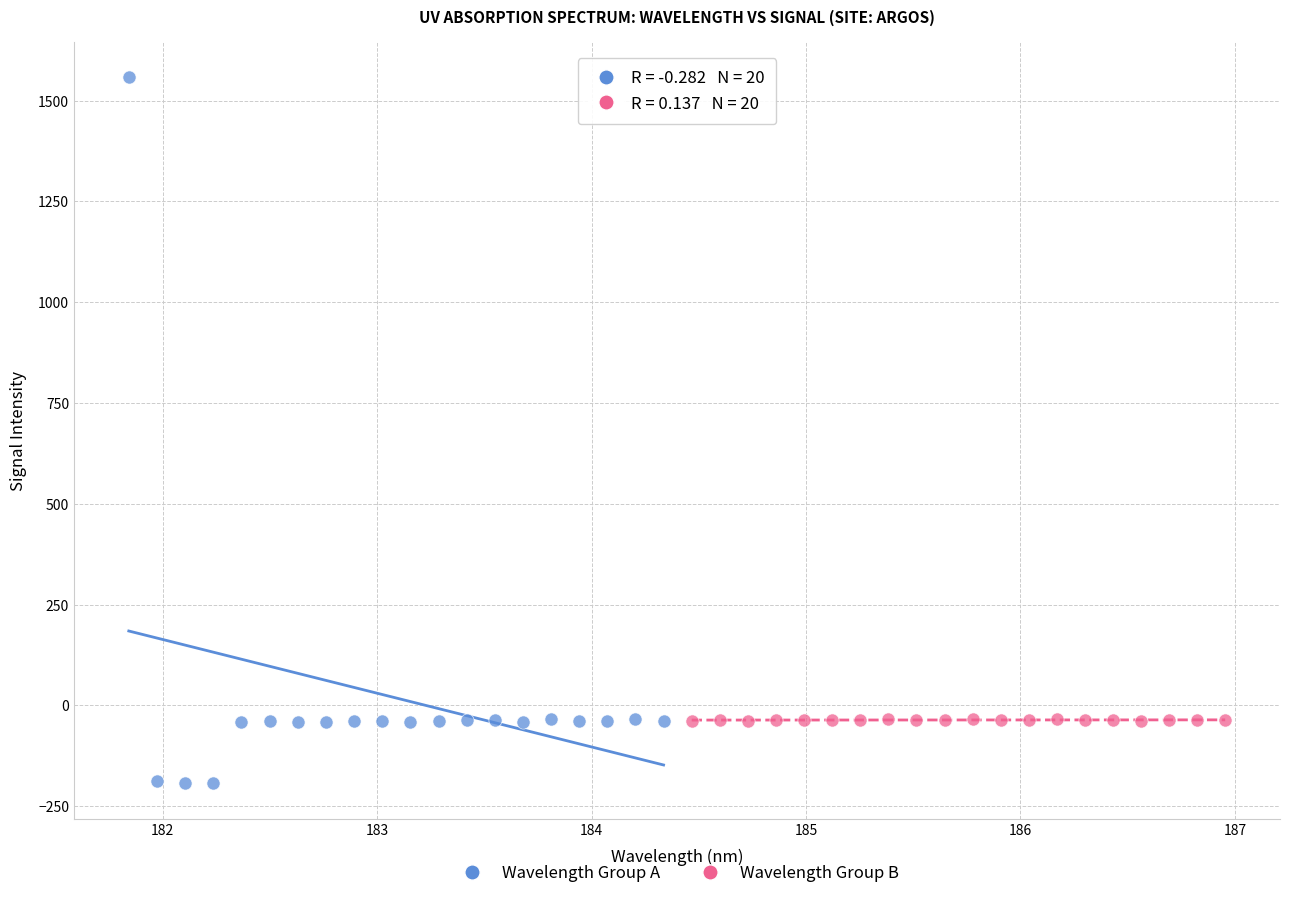

What are all the series names shown in the legend?

Wavelength Group A, Wavelength Group B